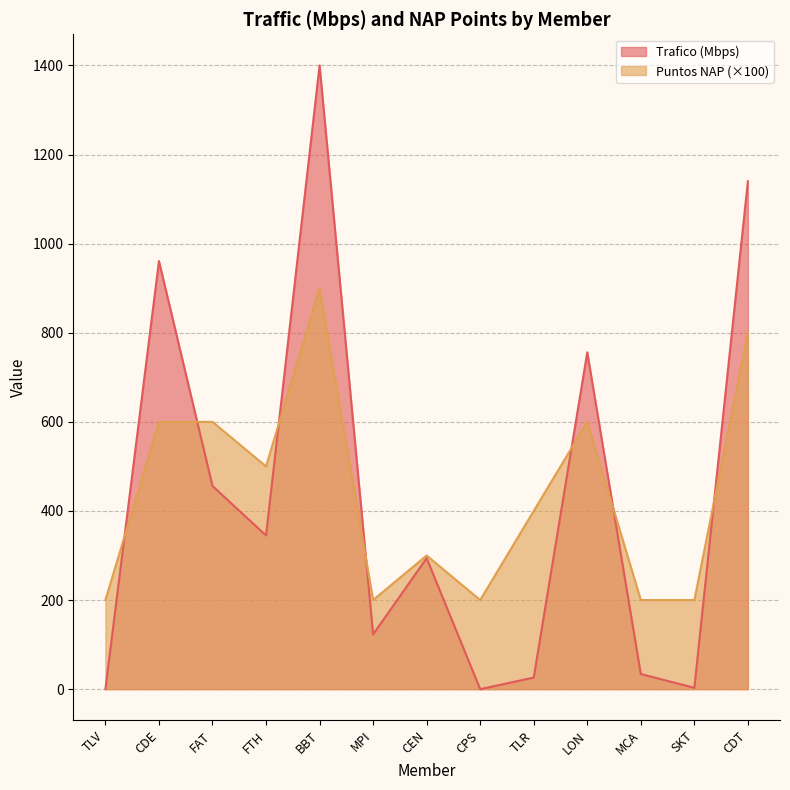

What is the label of the 7th point from the right?

CEN